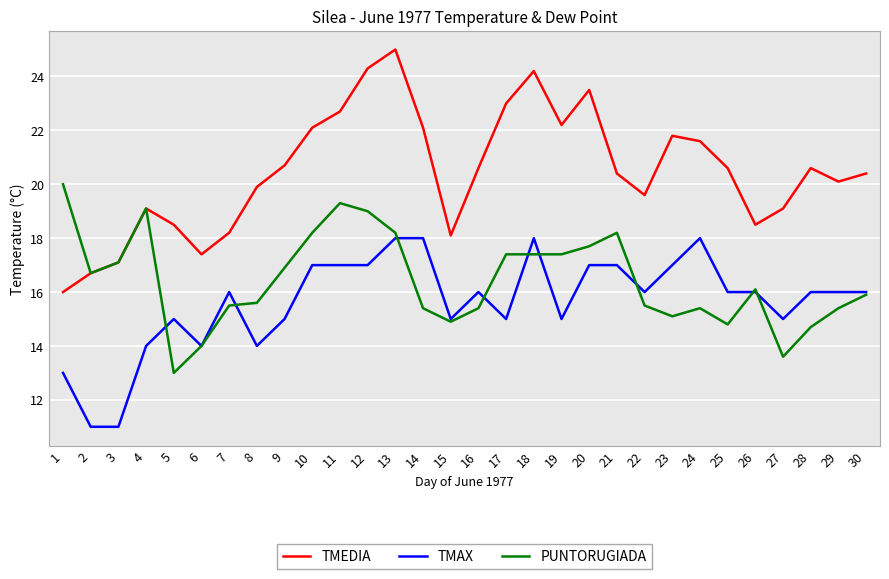

What is the difference between the TMEDIA values at 17 and 13?

2.0